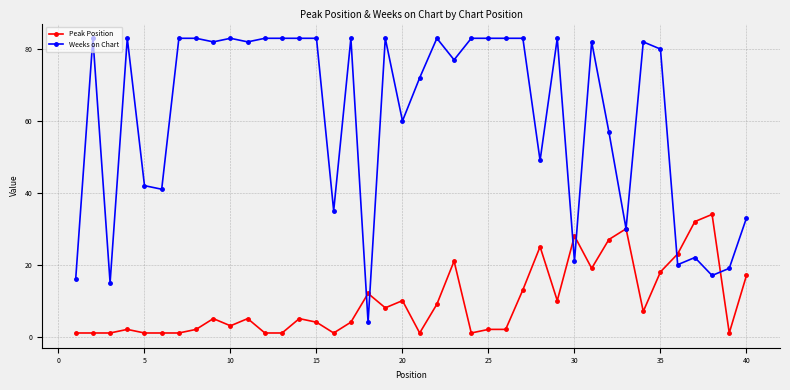

How many distinct data groups are displayed?

2